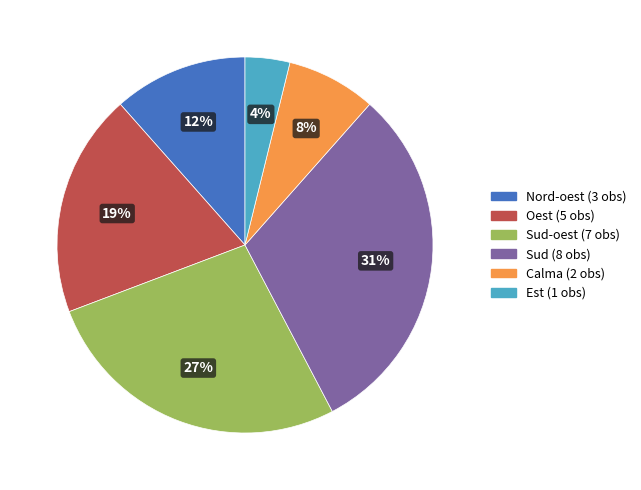

To the nearest percent, what is the difference between the largest and smallest slice percentages?

27%